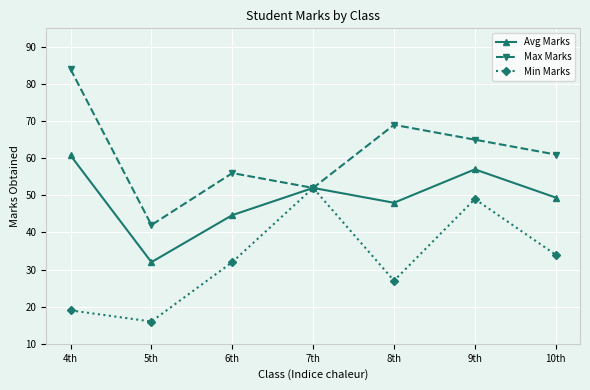

What position from the left is 7th?

4